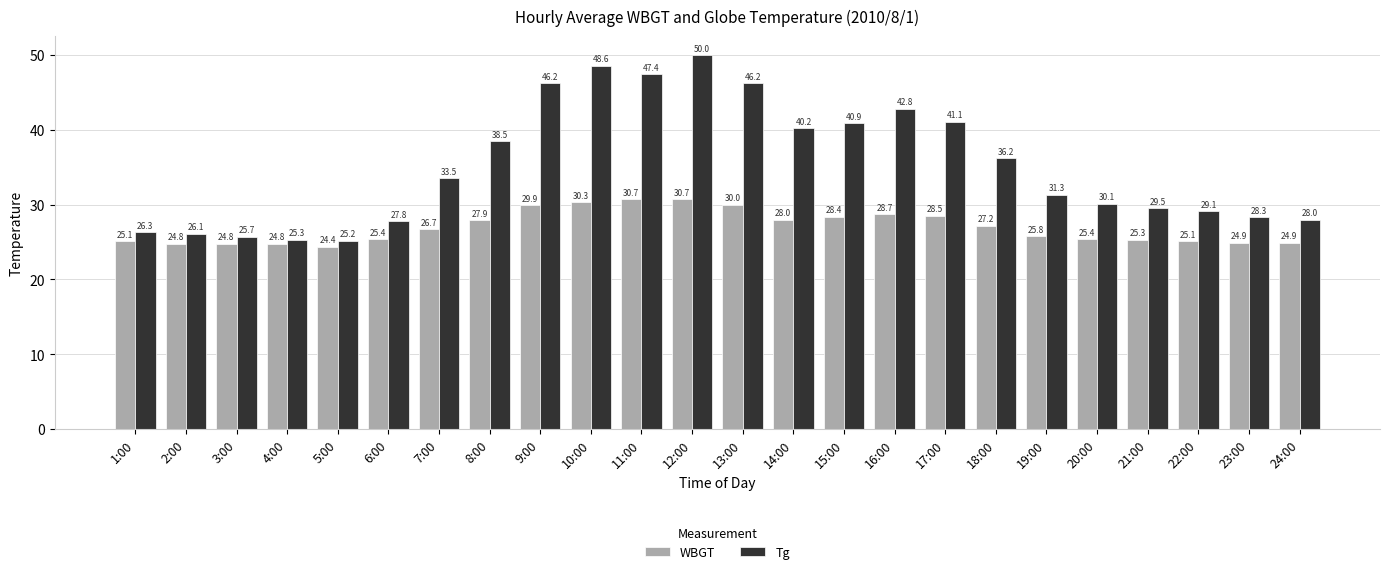

What is the difference between the Tg values at 15:00 and 22:00?

11.8